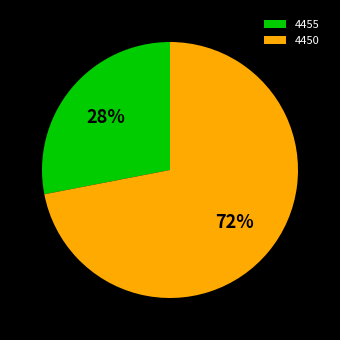

Is the sum of 4455 and 4450 greater than half?

Yes